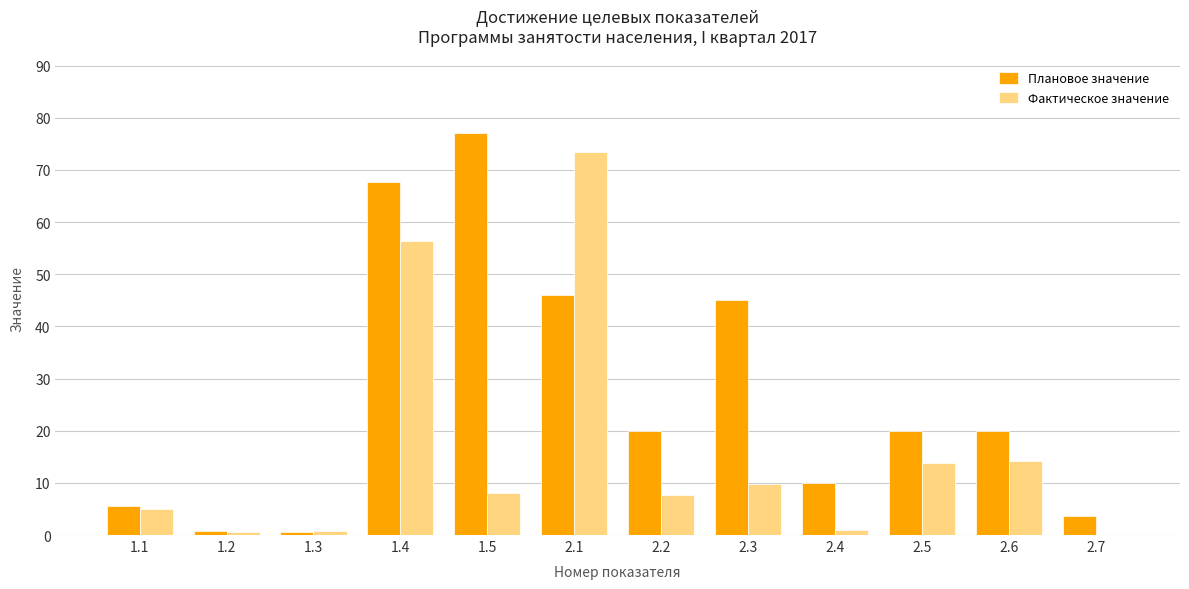

What is the sum of all Фактическое значение values?

190.5